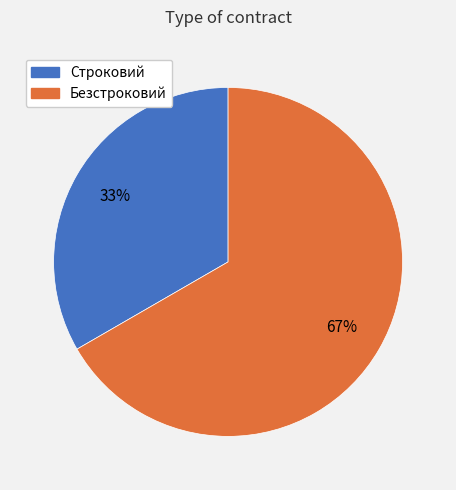

Is there a majority slice in this chart?

Yes